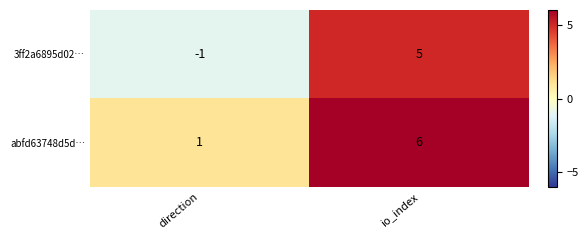

At which category is the sum across all series the highest?

io_index